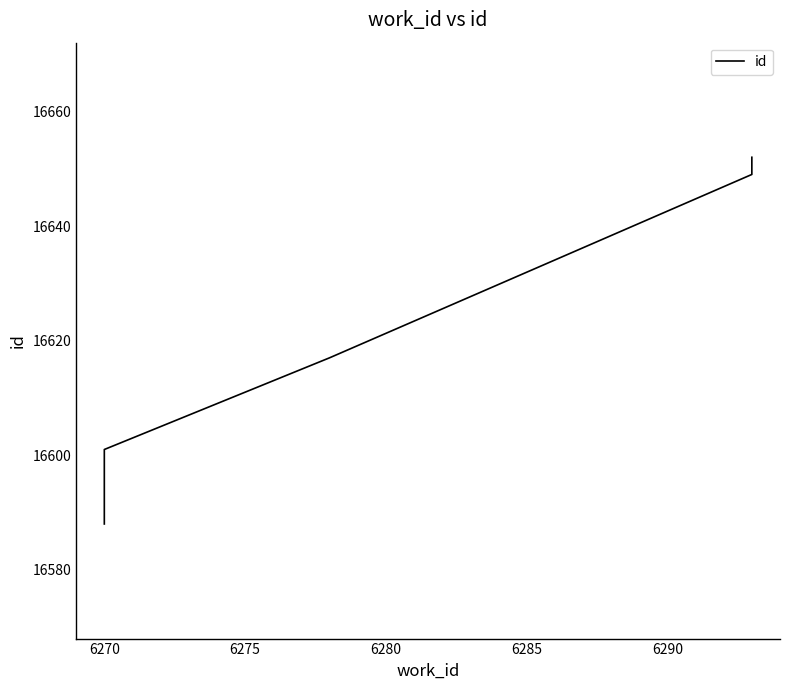

What is the value of the 6th point from the left?

16652